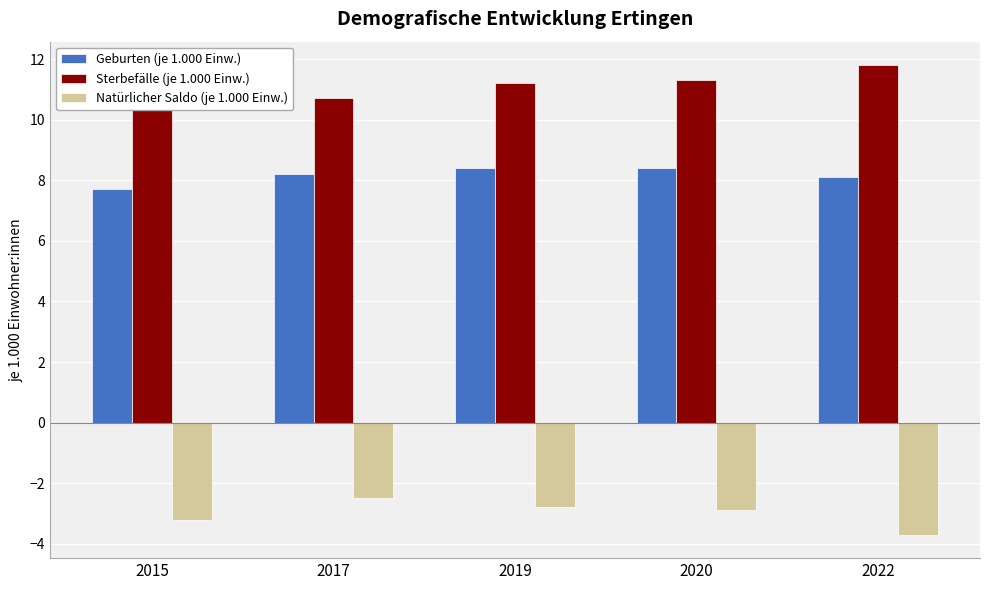

At how many categories does at least one series exceed 10?

5